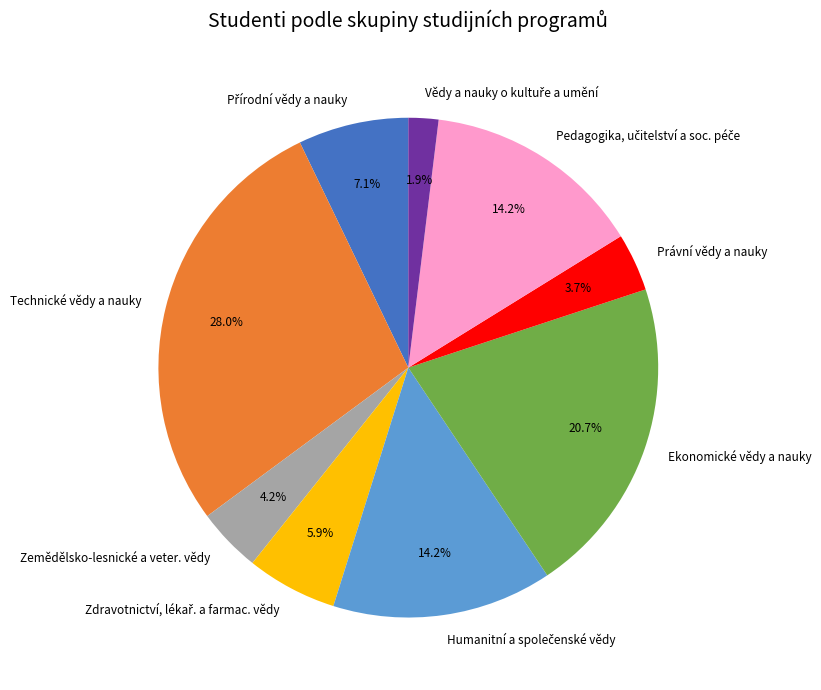

Count the number of slices in the pie.

9